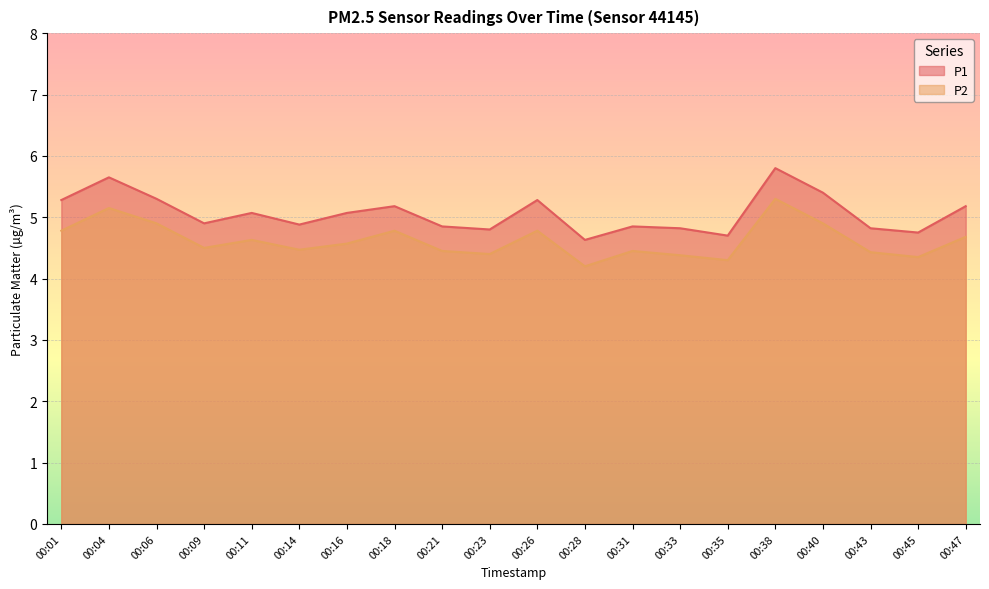

At how many categories does at least one series exceed 5?

10